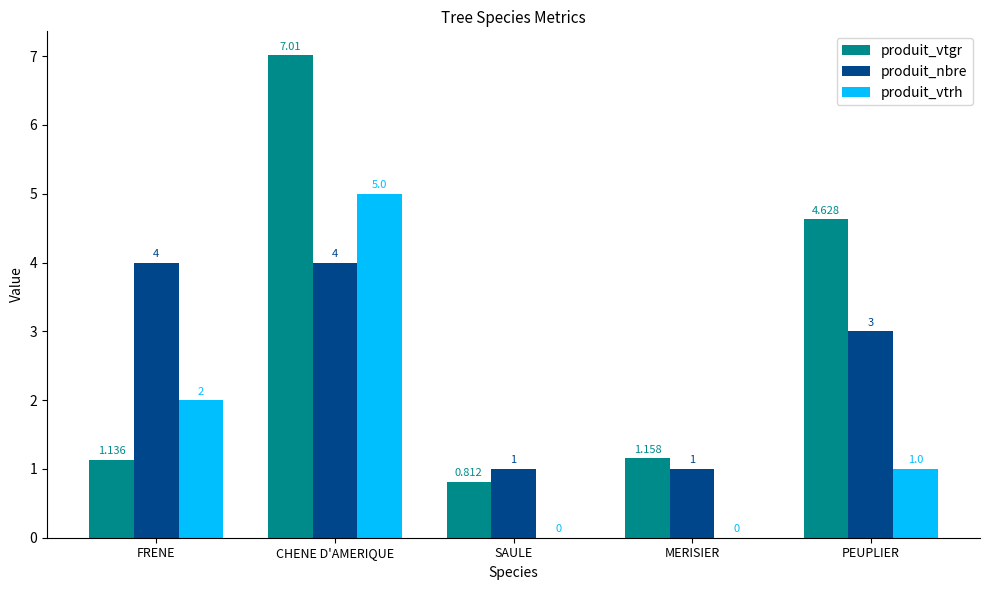

At which category is the sum across all series the highest?

CHENE D'AMERIQUE